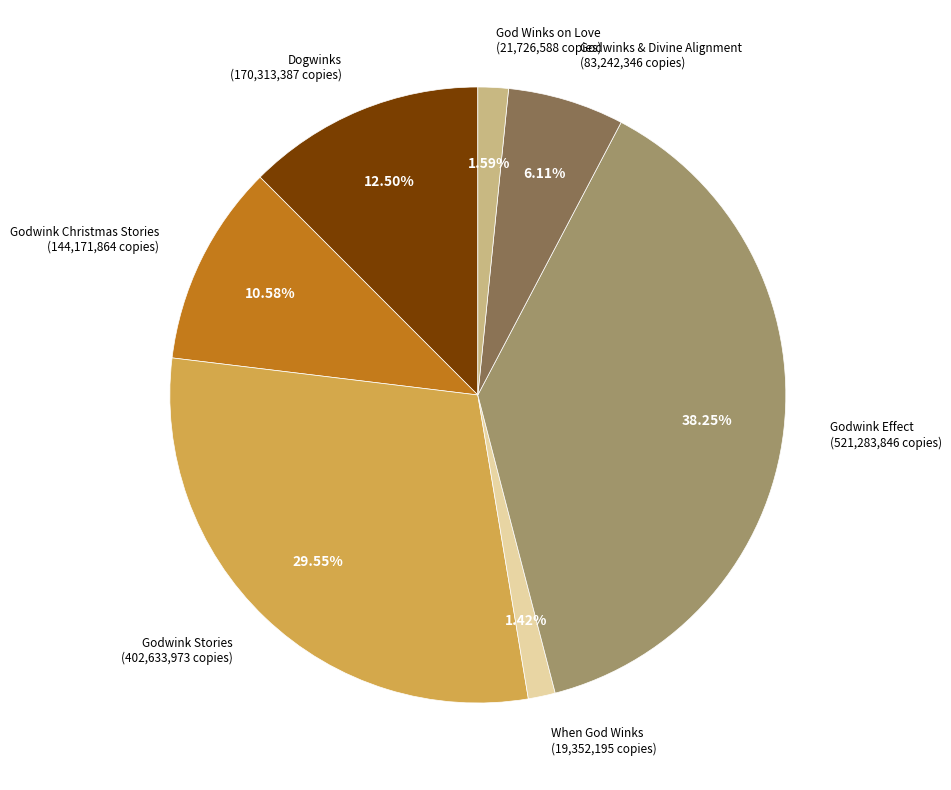

Count the number of slices in the pie.

7